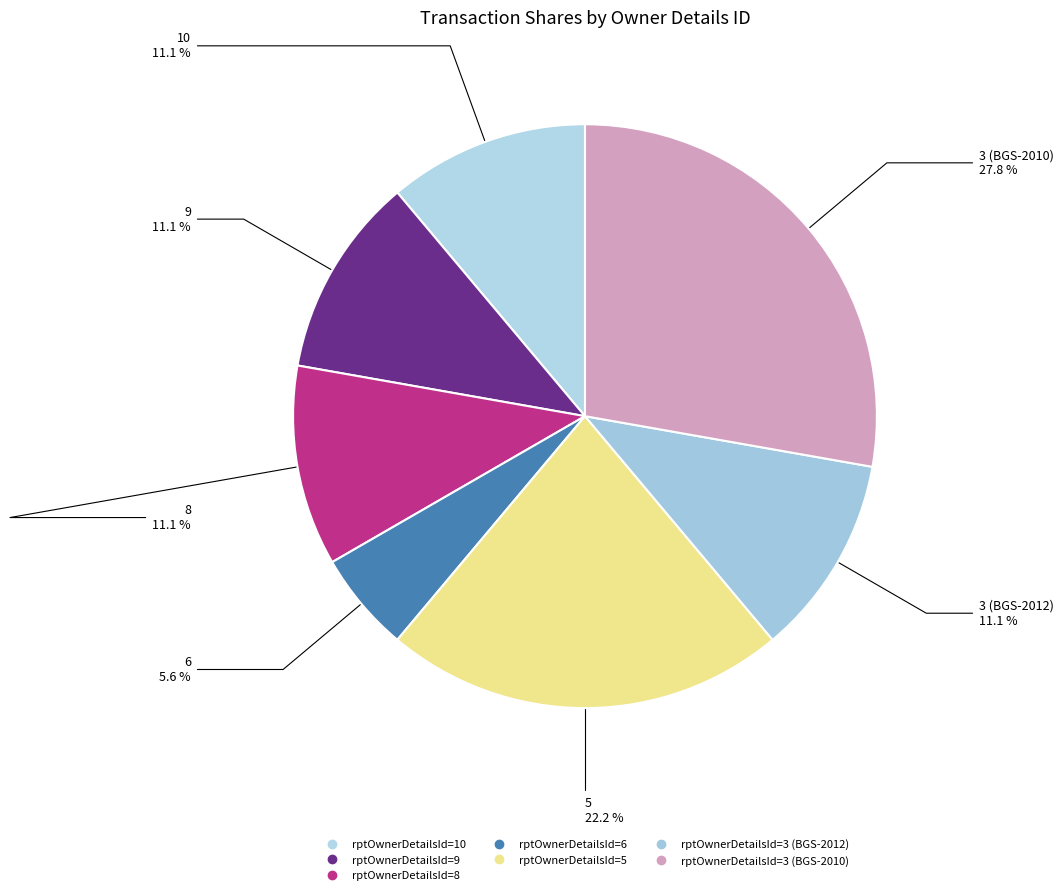

Which has a higher value, rptOwnerDetailsId=9 or rptOwnerDetailsId=10?

rptOwnerDetailsId=9